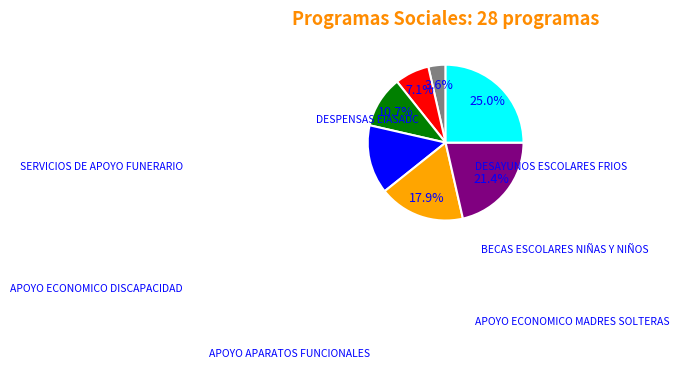

True or false: SERVICIOS DE APOYO FUNERARIO accounts for 18% of the total.

False